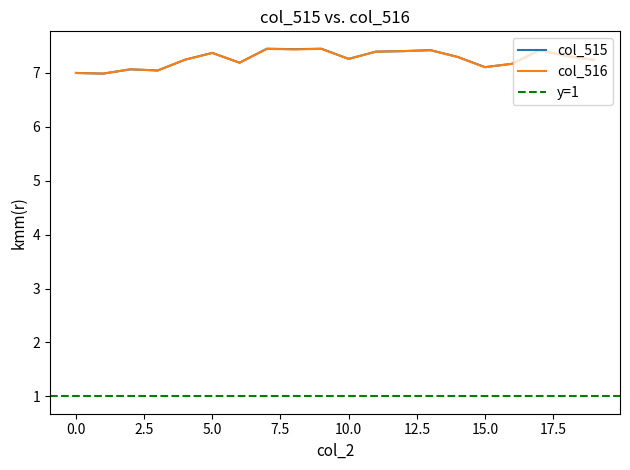

What is the minimum value for col_516?

7.0